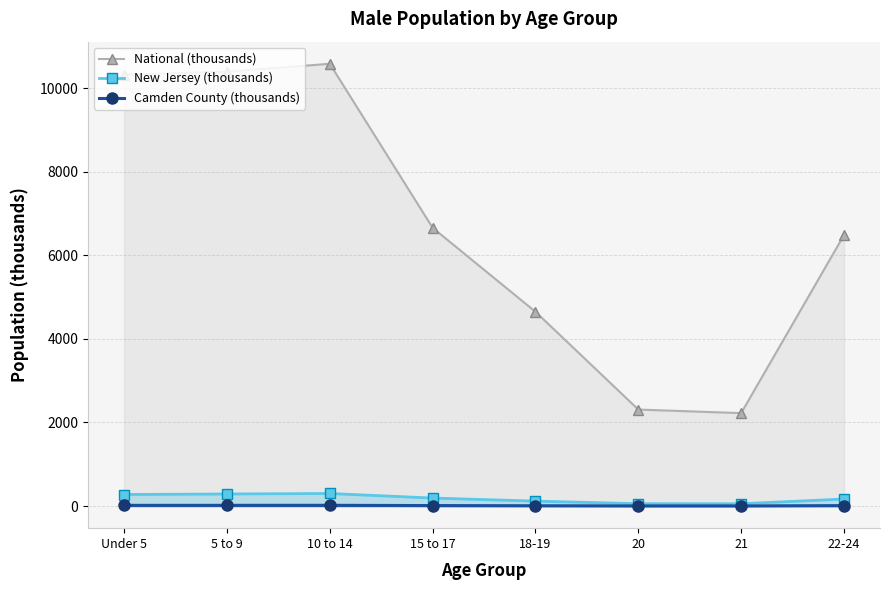

What is the label of the 2nd point from the left?

5 to 9